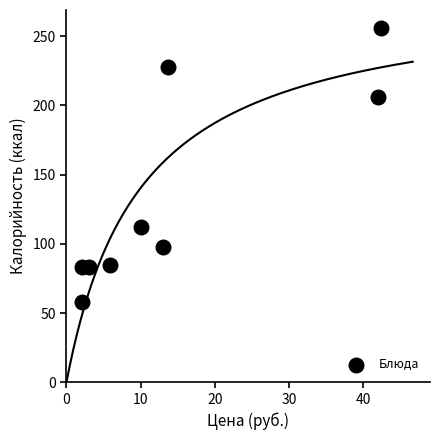

What Y value in the scatter plot is closest to 157?

112